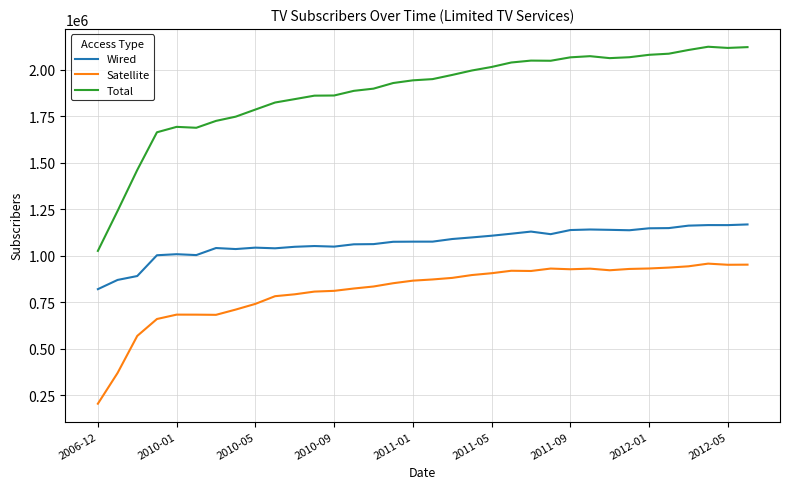

What is the difference between the maximum and minimum values in the Wired series?

347727